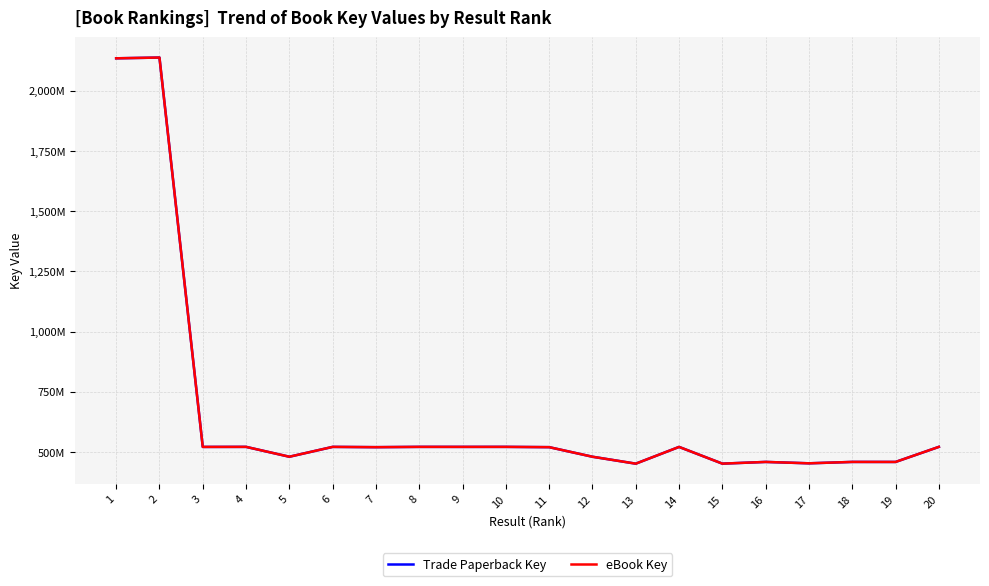

Between 5 and 11, which series saw the biggest shift?

Trade Paperback Key